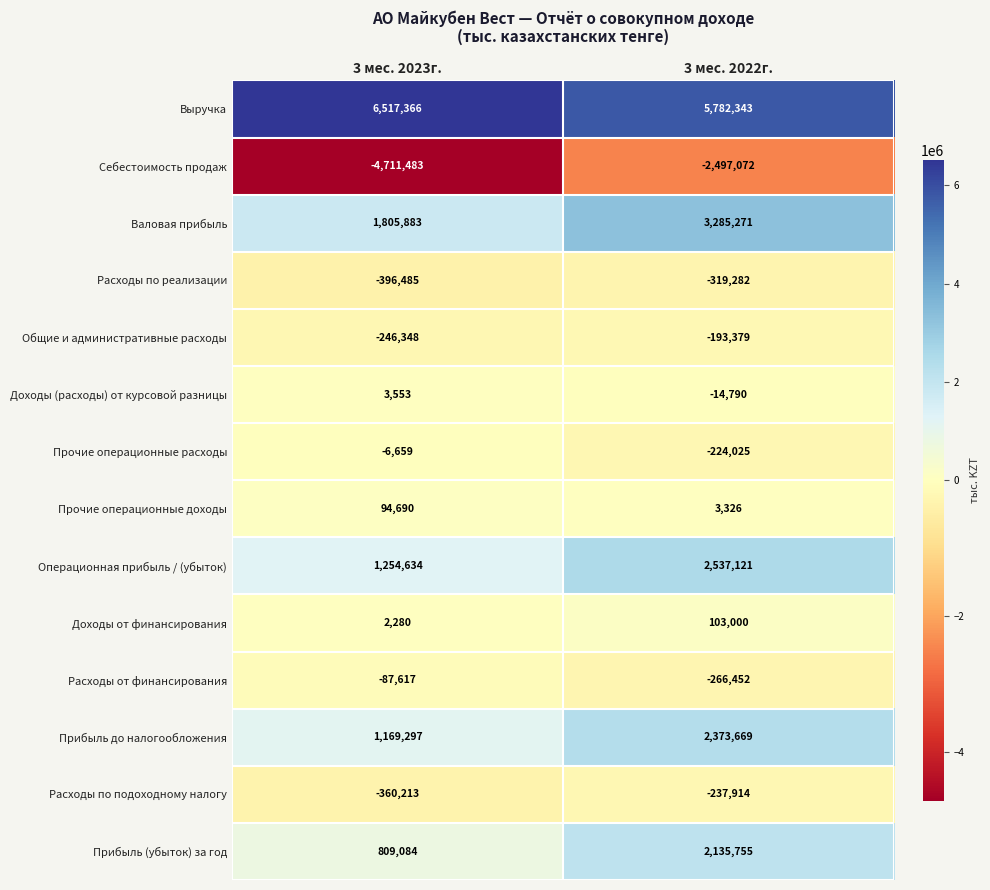

What is the smallest value displayed?

-4711483